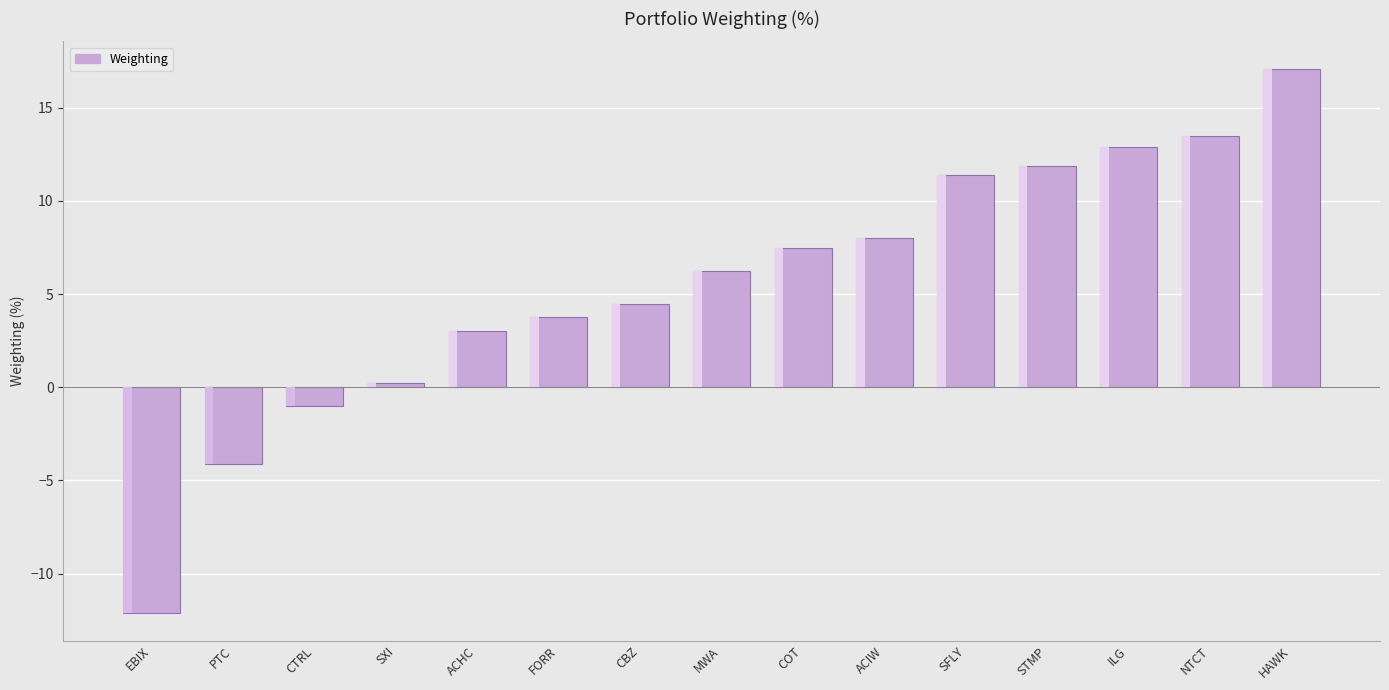

What is the greatest value displayed?

17.1